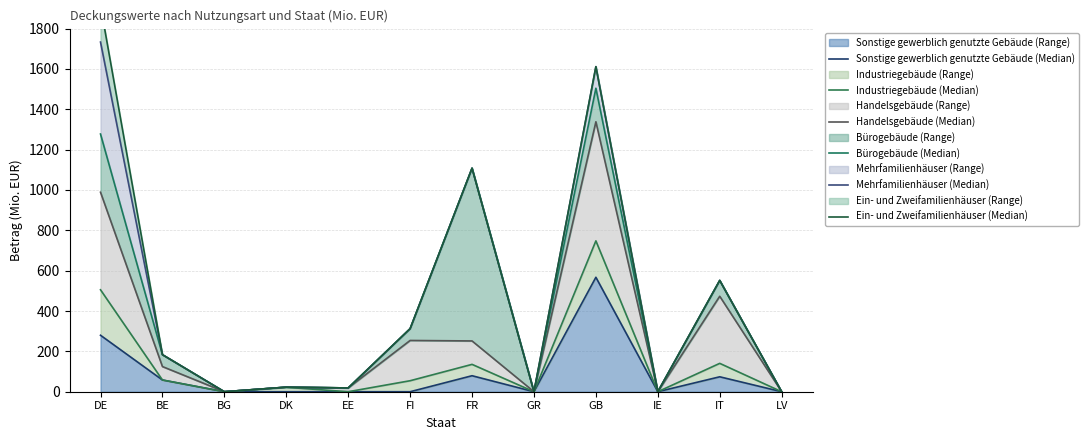

How many values in Mehrfamilienhäuser (Median) are above zero?

8